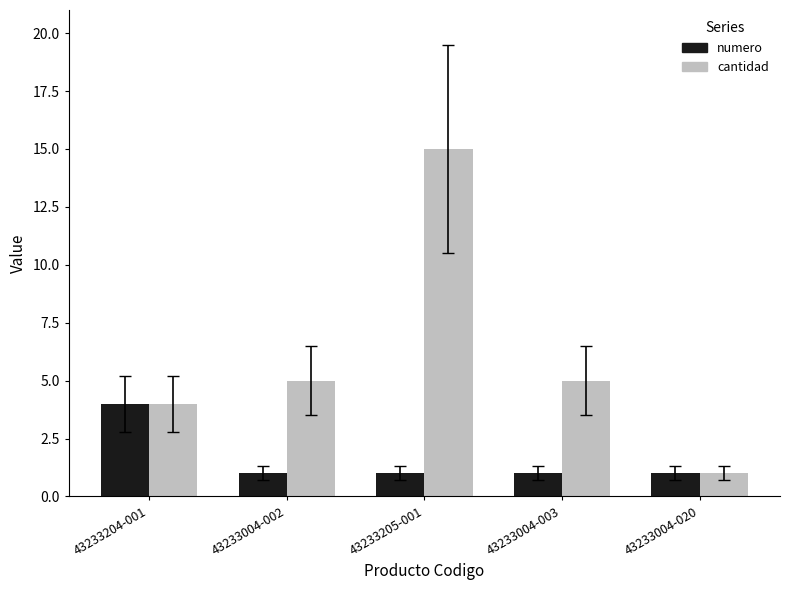

What is the label of the 5th bar from the left?

43233004-020